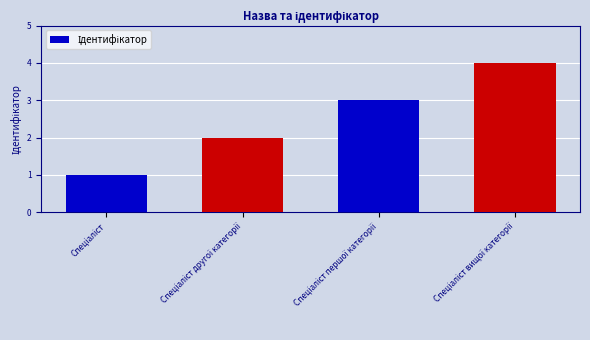

What is the greatest value displayed?

4